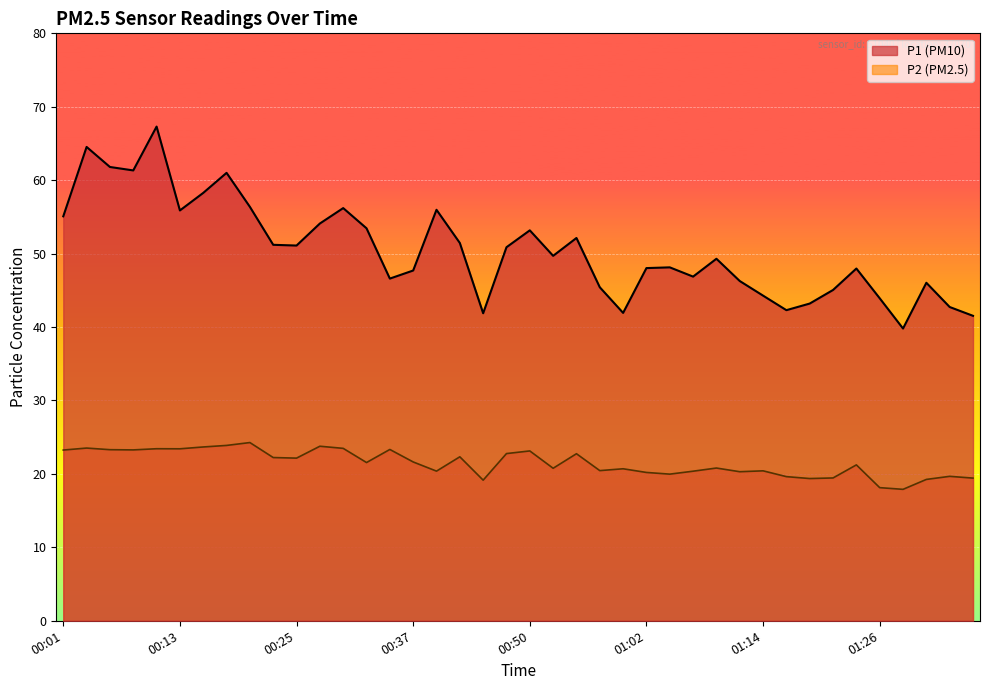

At which label does P1 first exceed 49?

00:01